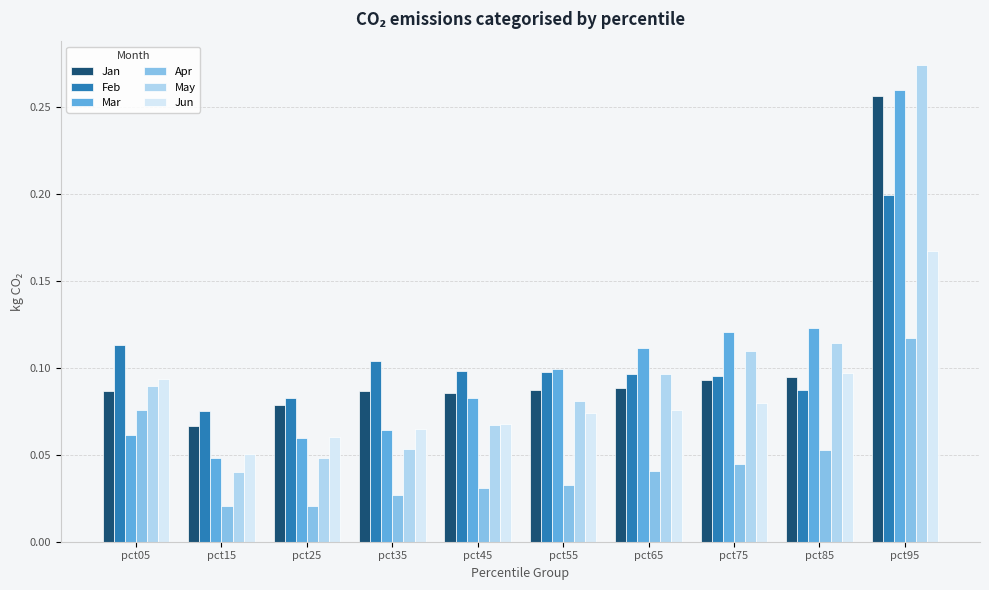

Which category has the lowest value in the May series?

pct15